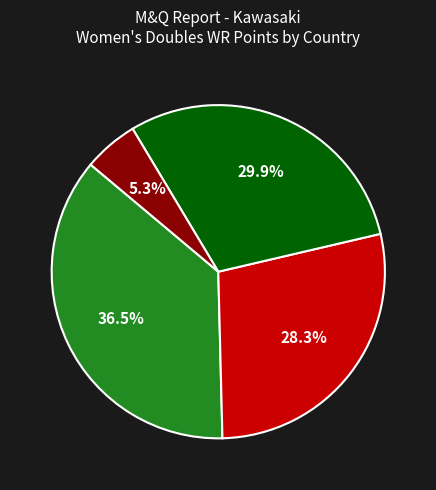

Does any single category account for the majority?

No